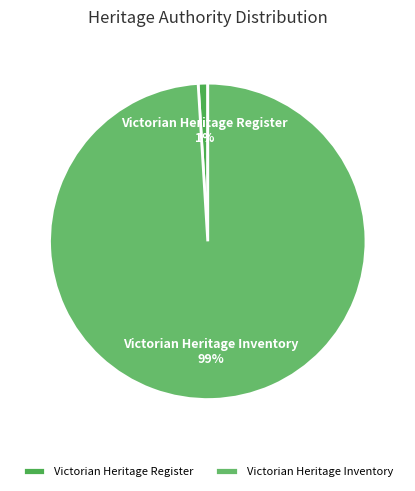

Is it true that Victorian Heritage Inventory is 89% of the pie?

False